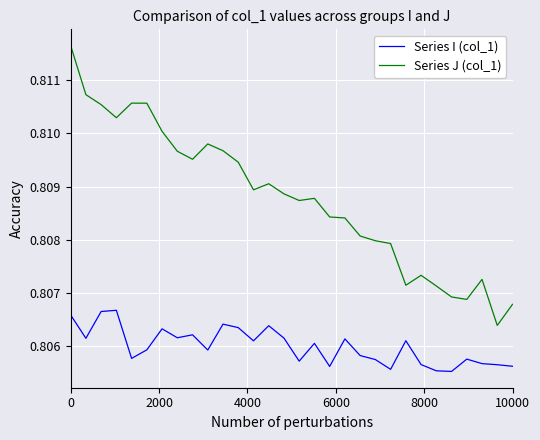

Which series has the largest range (max minus min)?

Series J (col_1)